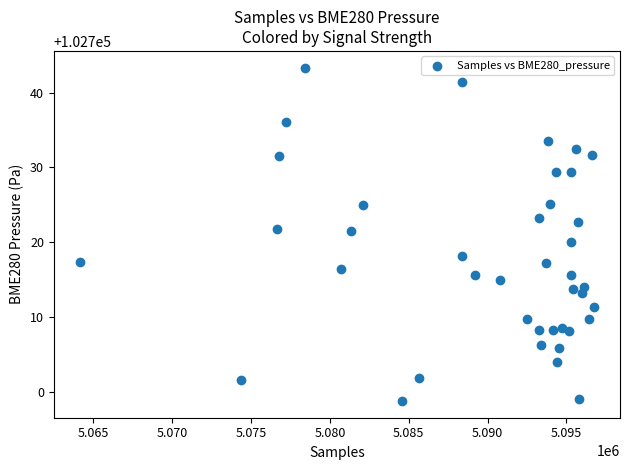

What is the range of Y values (max minus min)?

44.6